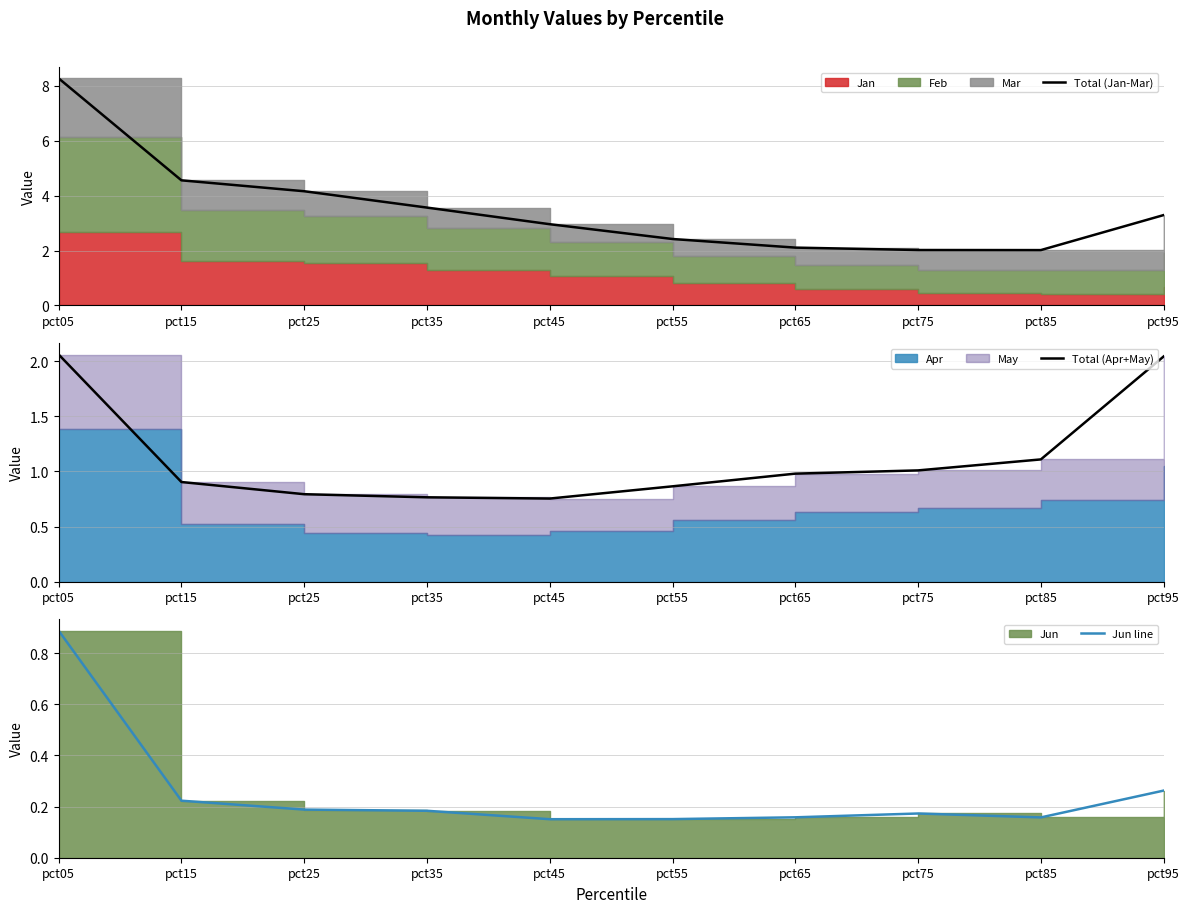

What is the value of the Jun line point at the 10th from the left?

0.3